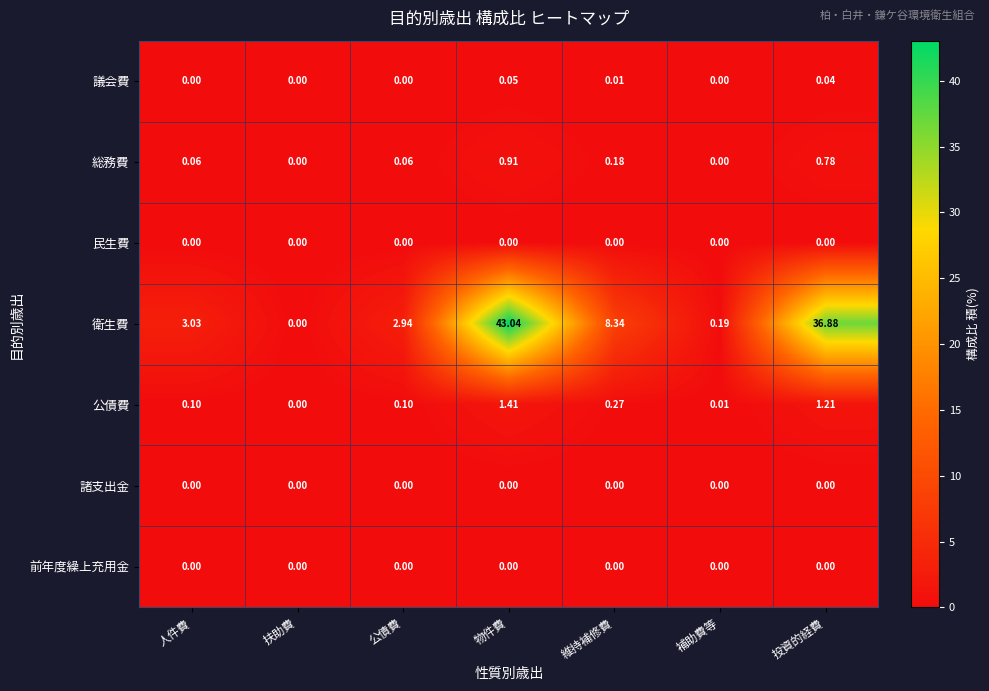

At which label does 公債費 reach its minimum?

扶助費